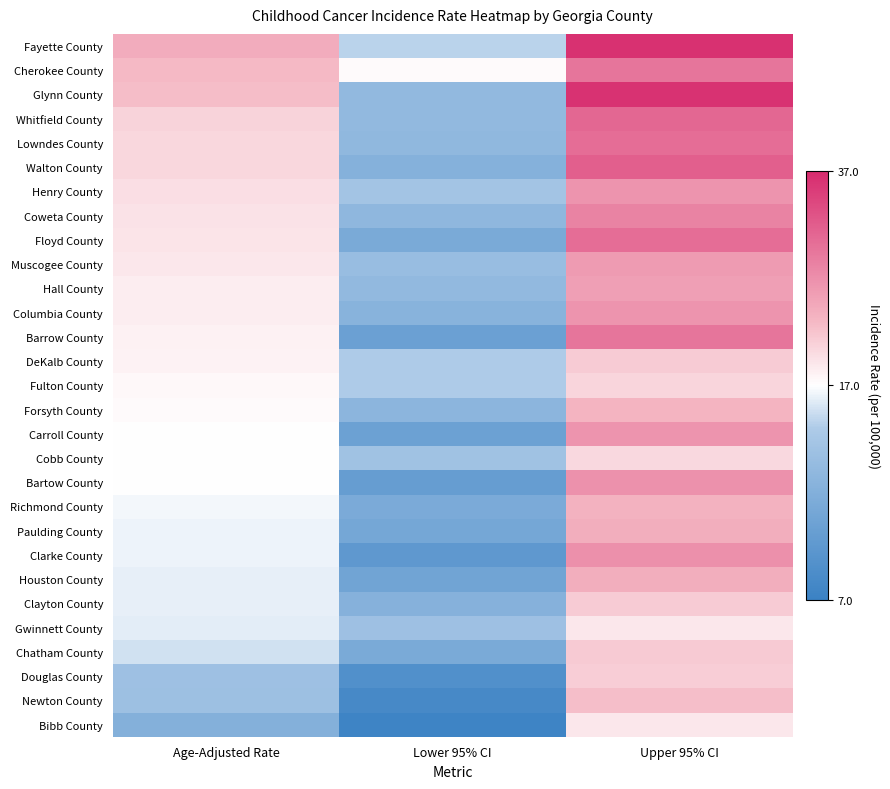

What is the maximum value shown in the chart?

36.3